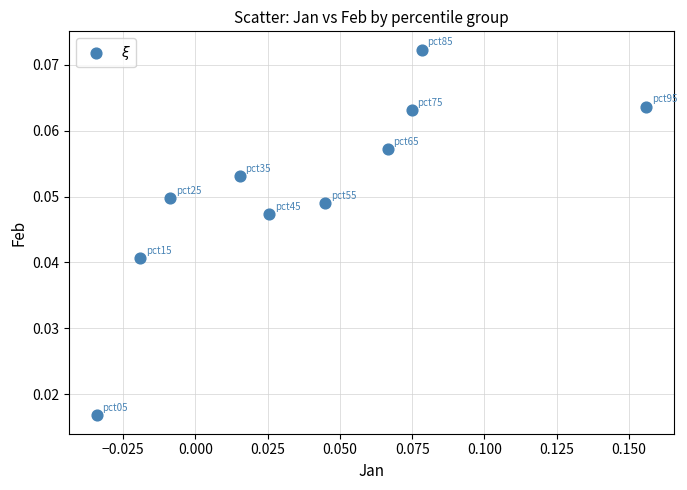

How many points are shown in the scatter plot?

10